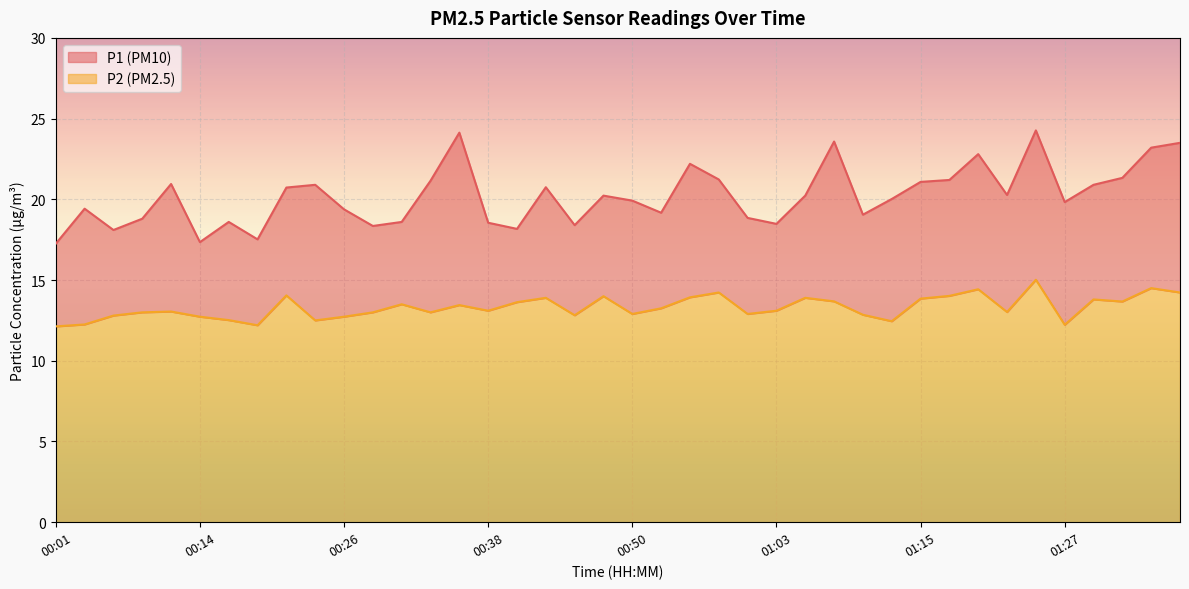

Which series has the largest range (max minus min)?

P1